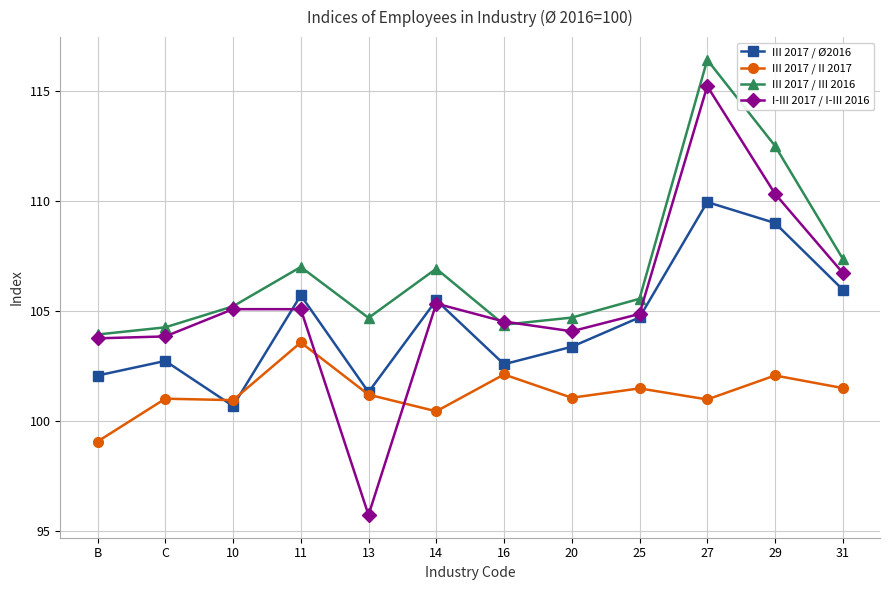

What is the difference between the maximum and second lowest values in the III 2017 / III 2016 series?

12.2